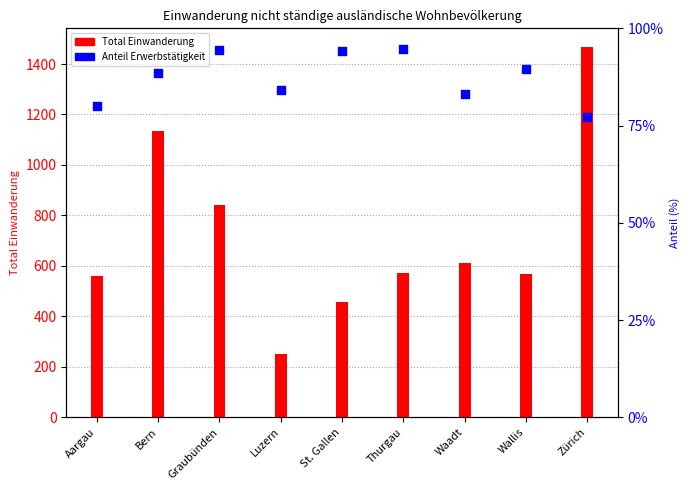

Which series has the largest total across all categories?

Total Einwanderung